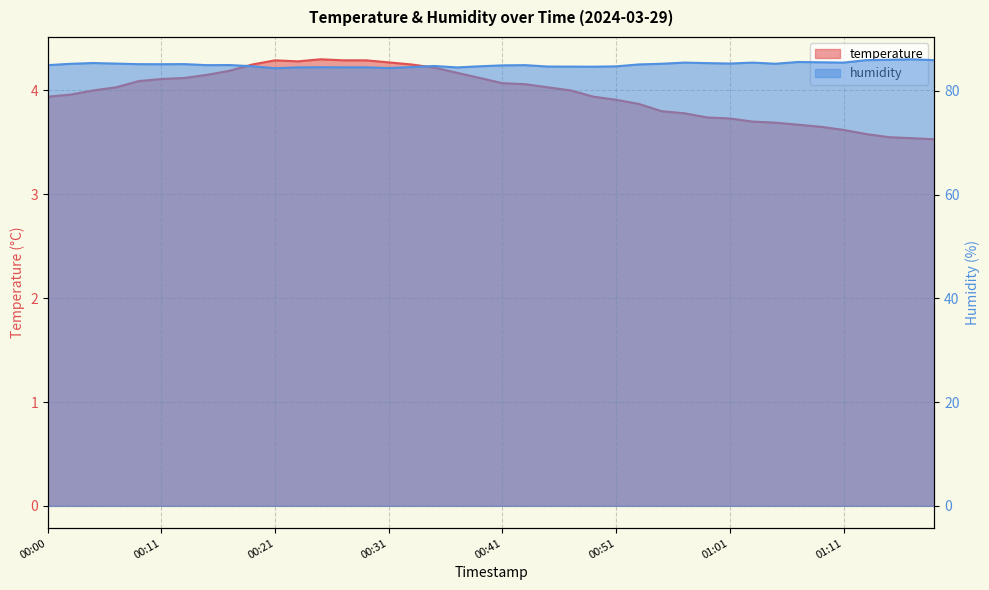

How many lines are shown in the chart?

2